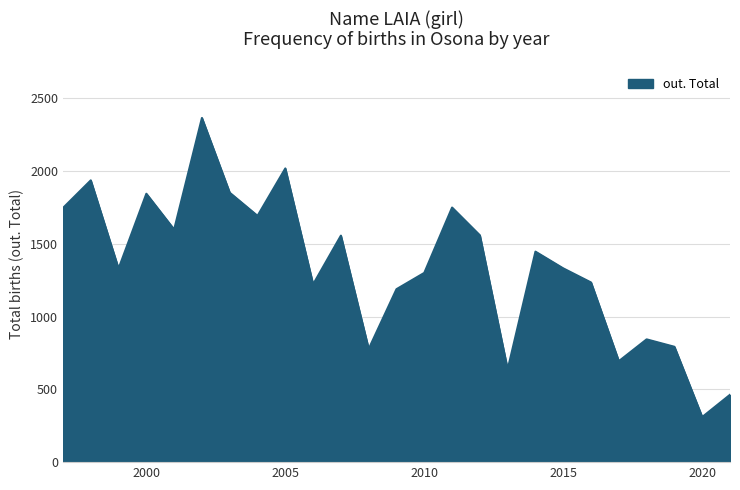

What is the maximum value shown in the chart?

2366